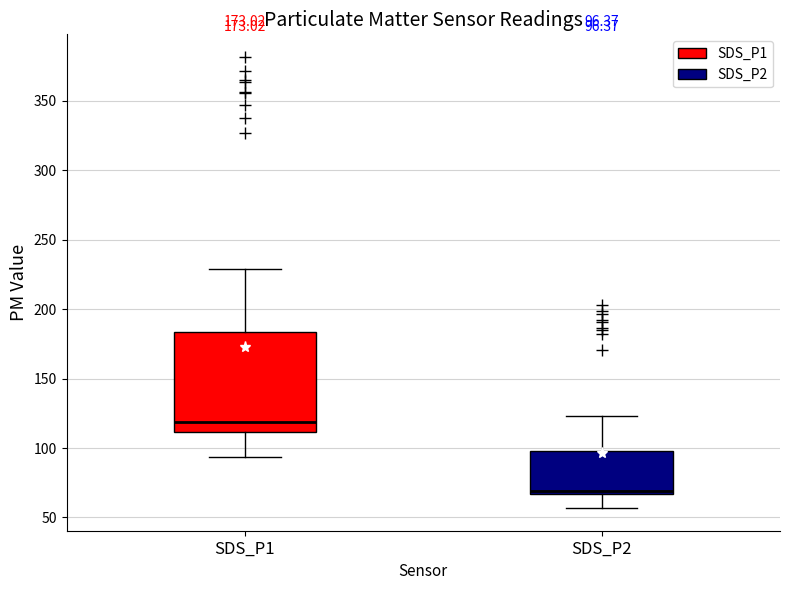

Which box has the highest median line?

SDS_P1